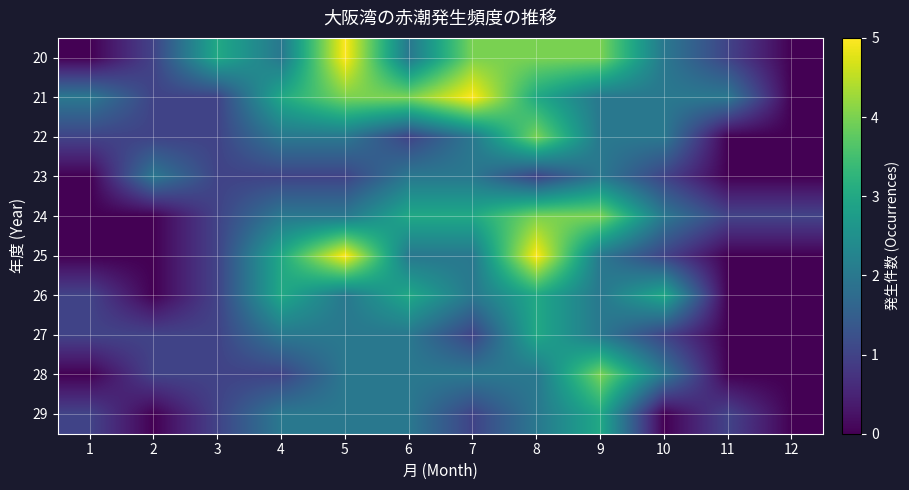

At which category does the chart reach its minimum across all series?

1